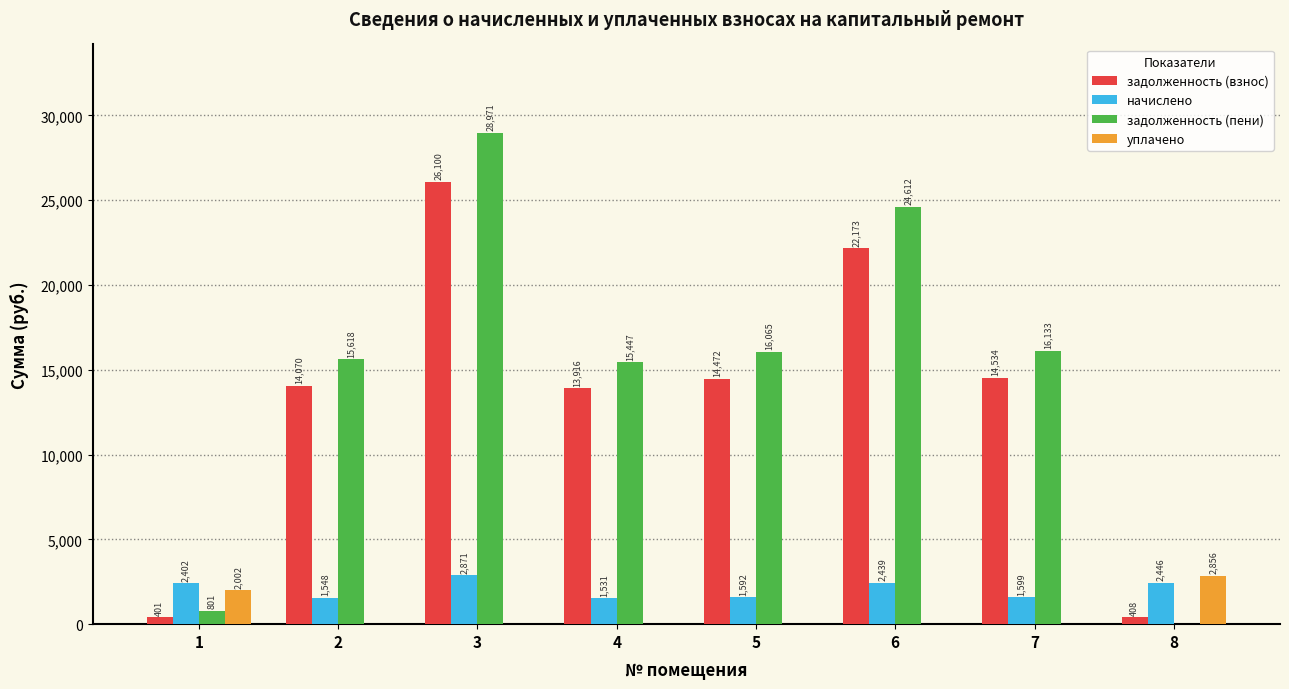

At which category does the chart reach its peak across all series?

3